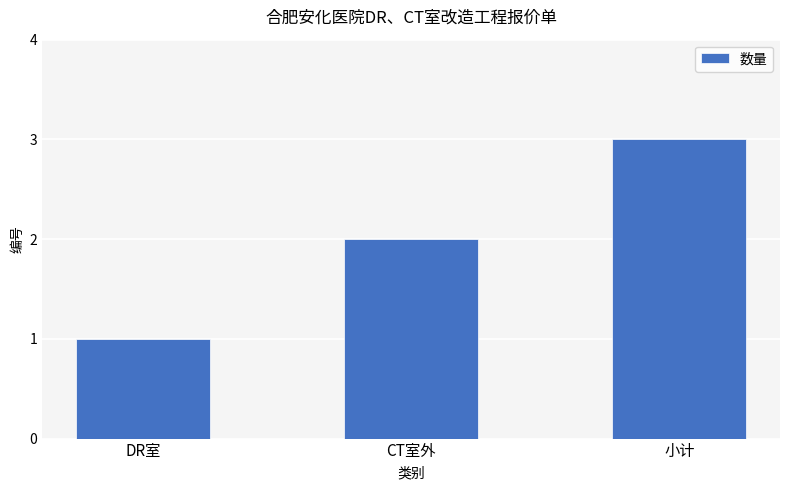

True or false: the data shows 2 at CT室外.

True